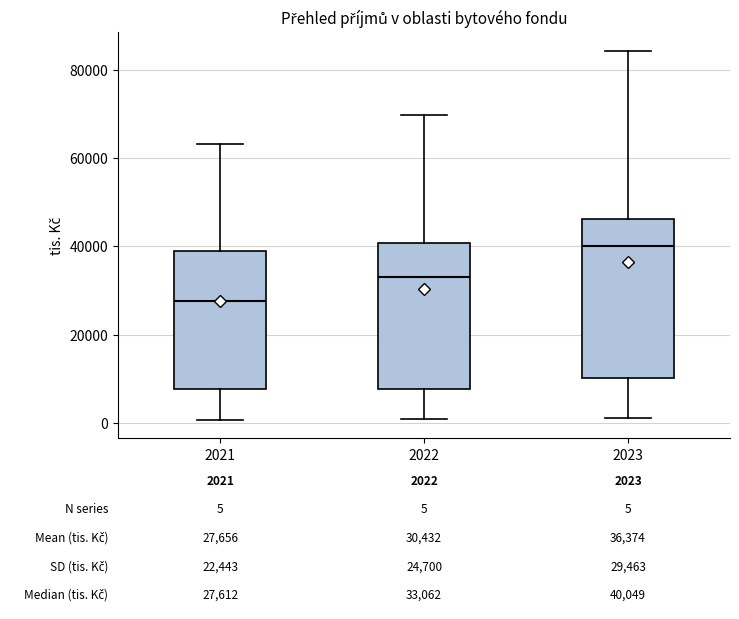

Which box has the lowest median line?

2021